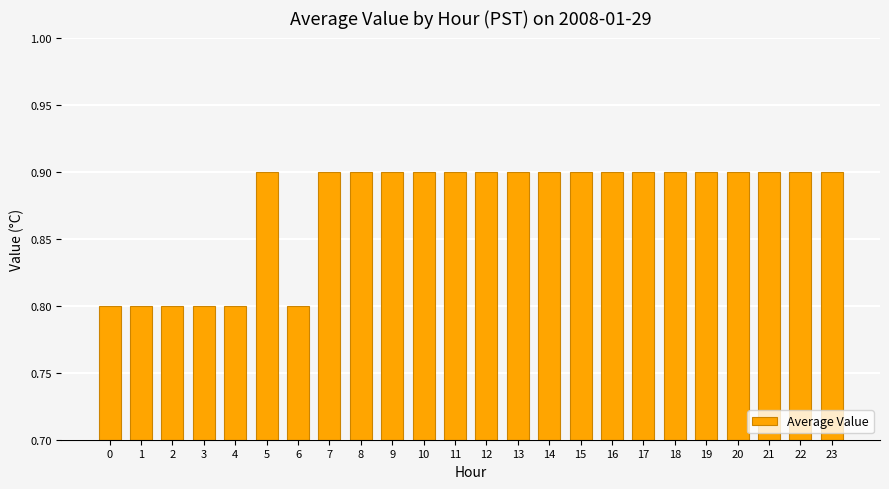

What is the sum of the values at 9 and 2?

1.7